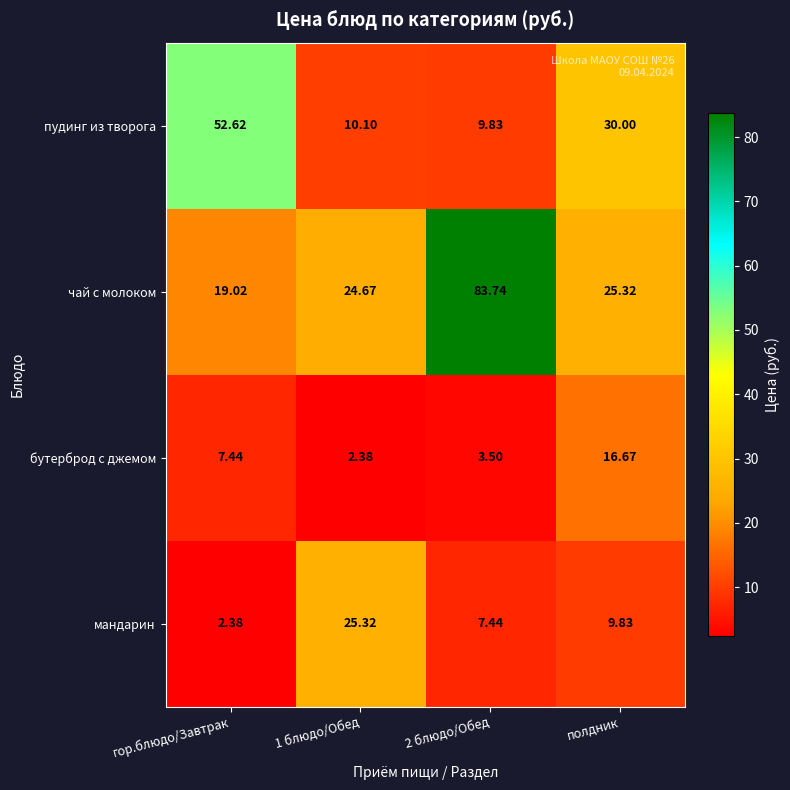

Which series has the widest spread of values?

чай с молоком